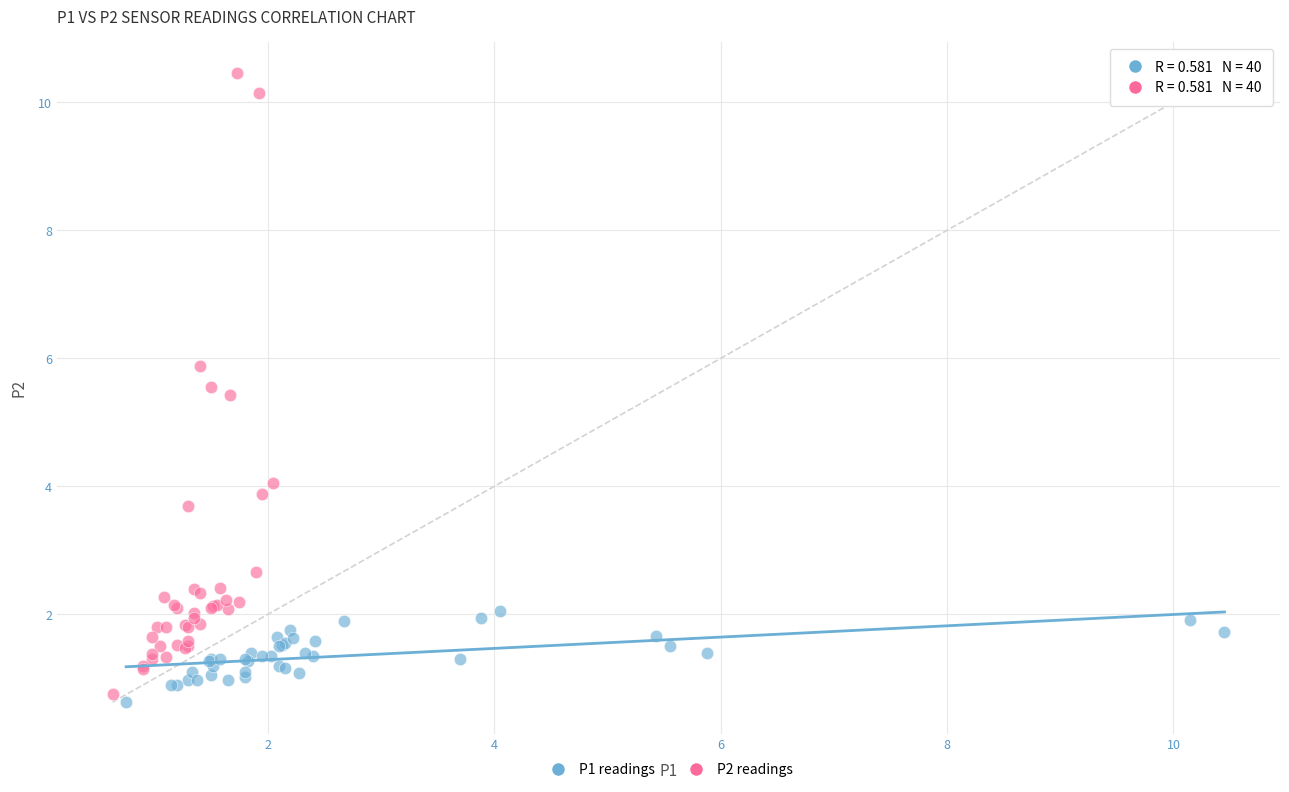

Which series reaches the maximum Y coordinate?

P2 readings